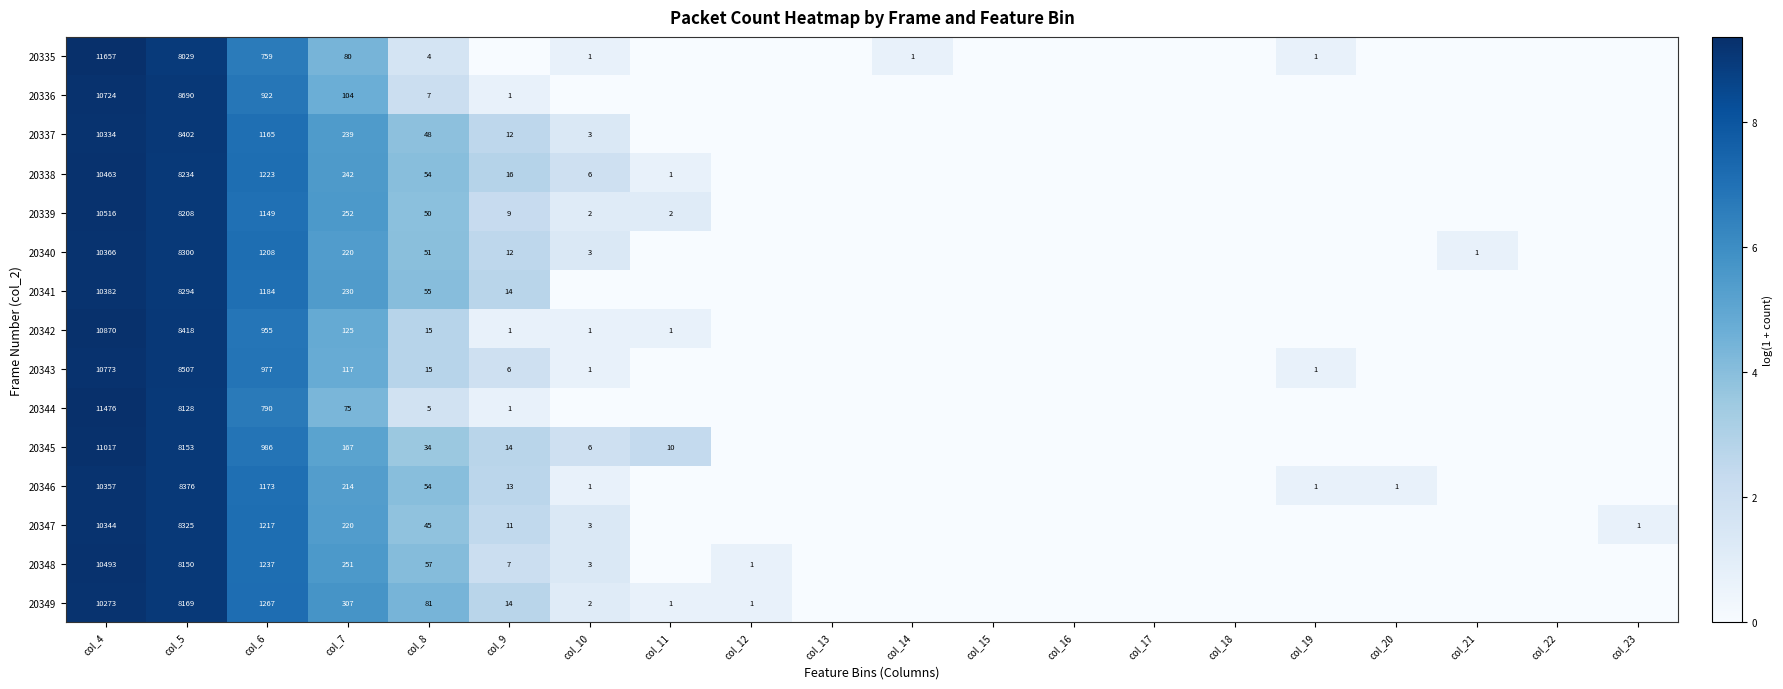

Is the value of 20335 at col_19 greater than the value of 20345 at col_7?

No